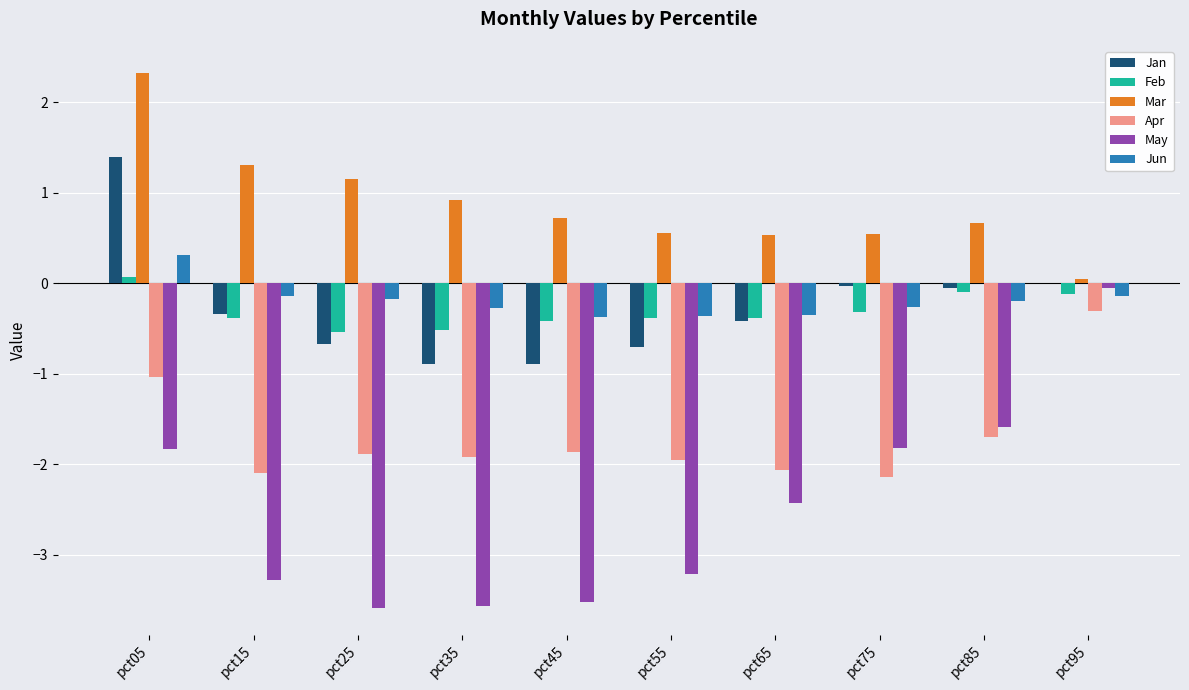

How many groups of bars are there?

10